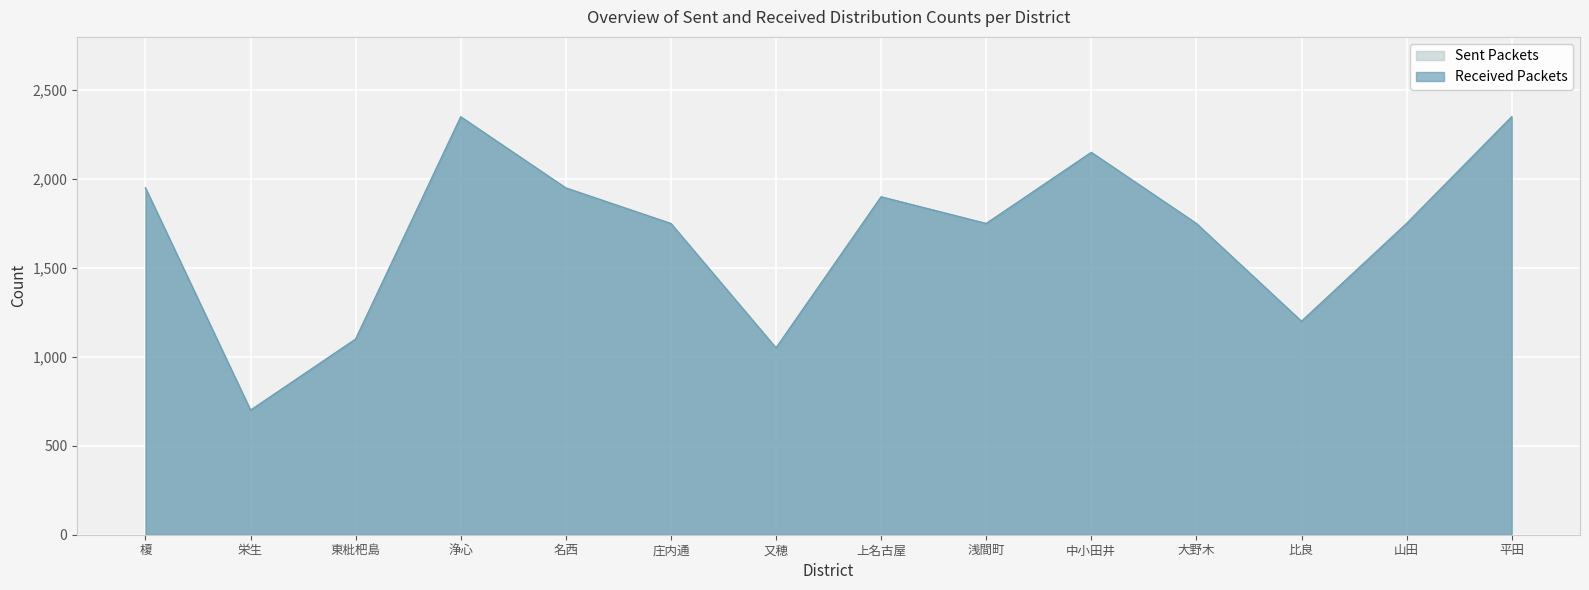

How many data points in Received Packets are above 1750?

6